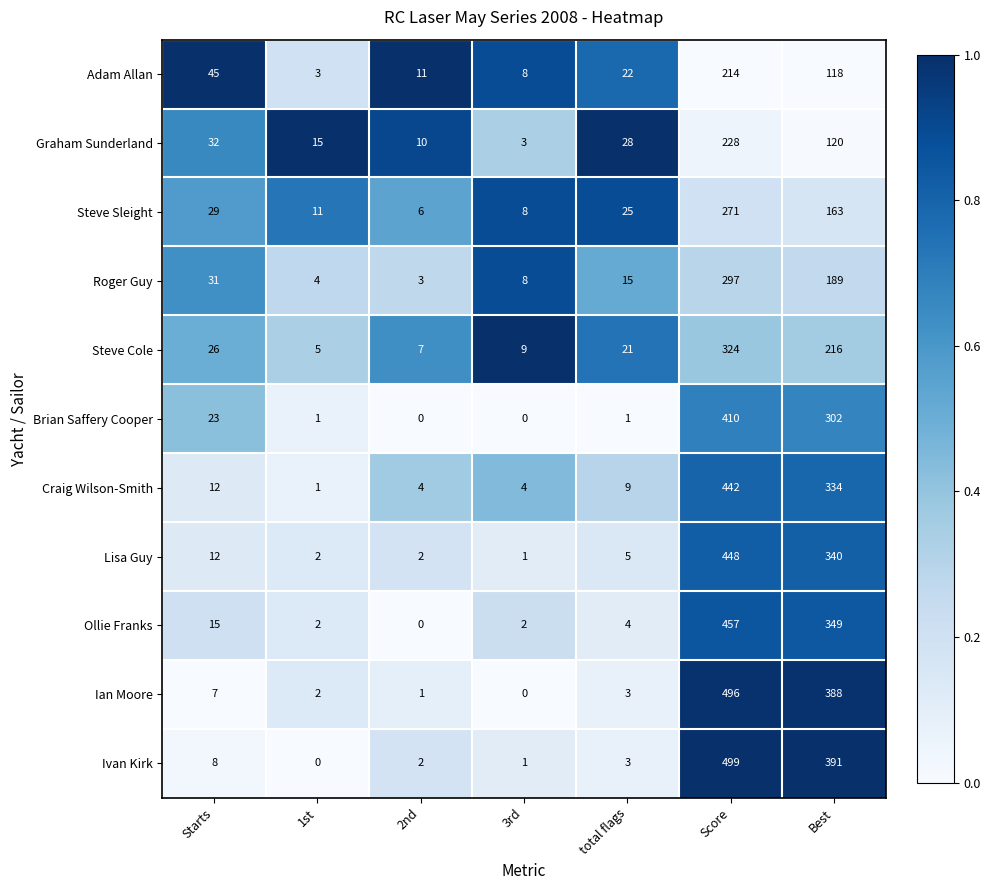

At how many categories does at least one series exceed 41?

3